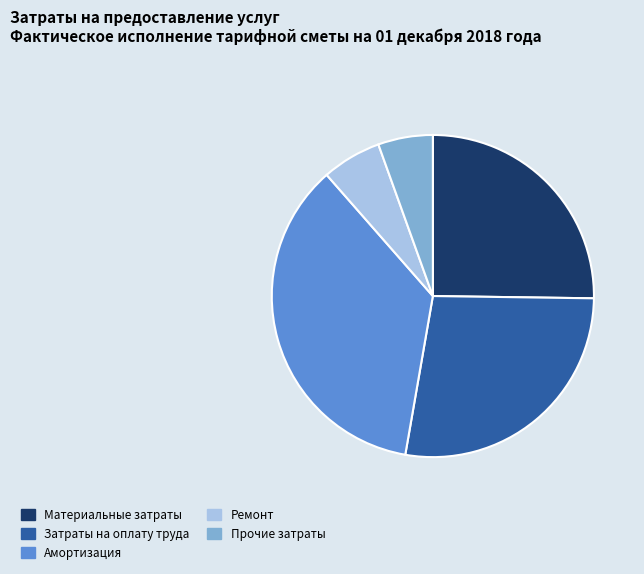

Is it true that Ремонт is 14% of the pie?

False